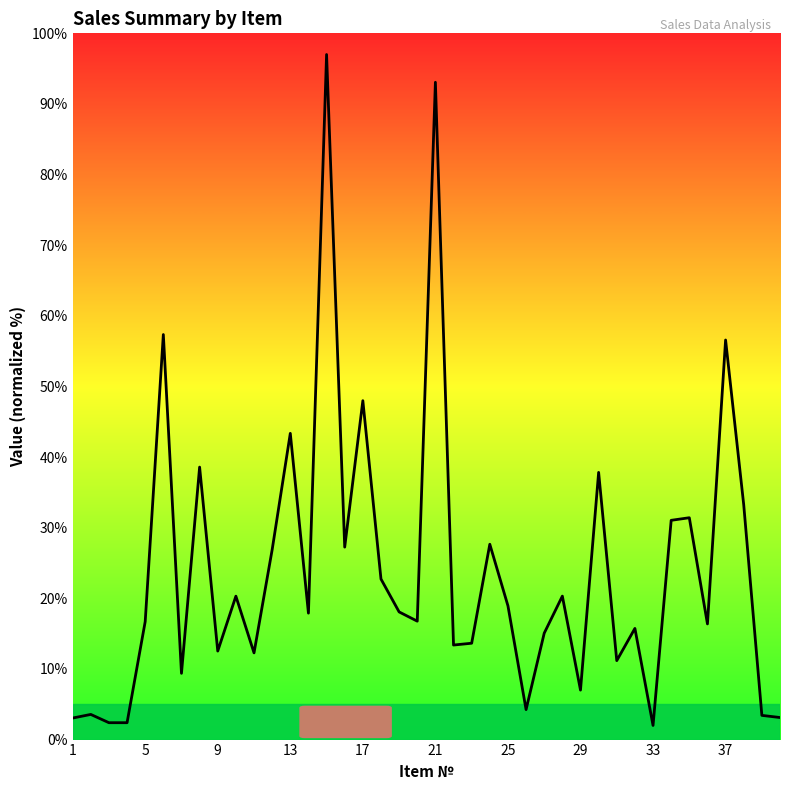

What is the maximum value shown in the chart?

97.0